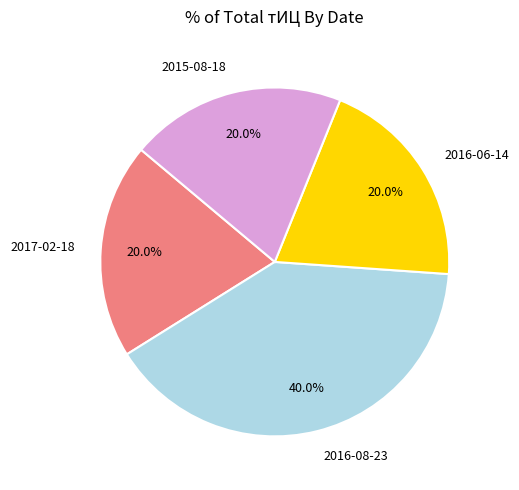

Is there any slice that represents more than half of the pie?

No